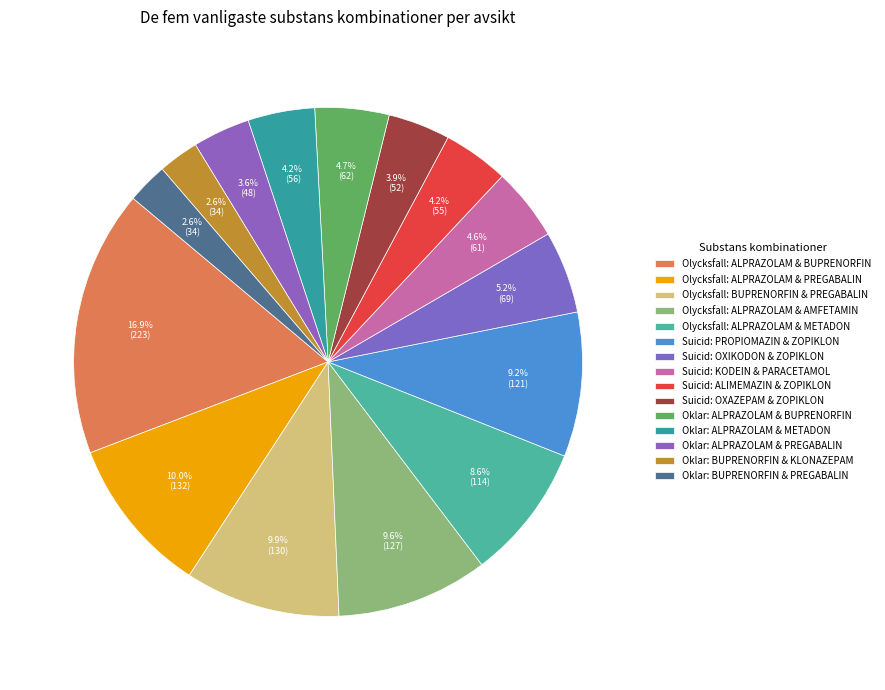

To the nearest percent, what percentage of the pie is Olycksfall: ALPRAZOLAM & METADON?

9%